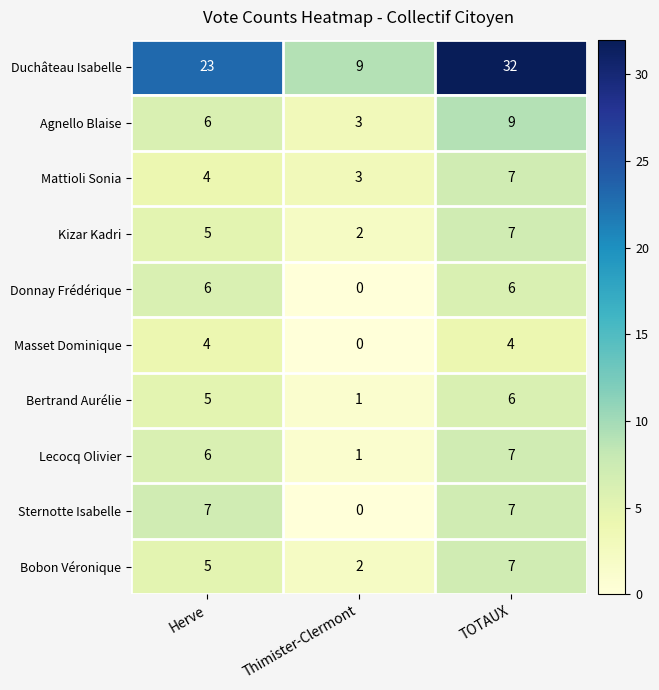

Is it true that Duchâteau Isabelle equals 23 at Herve?

True